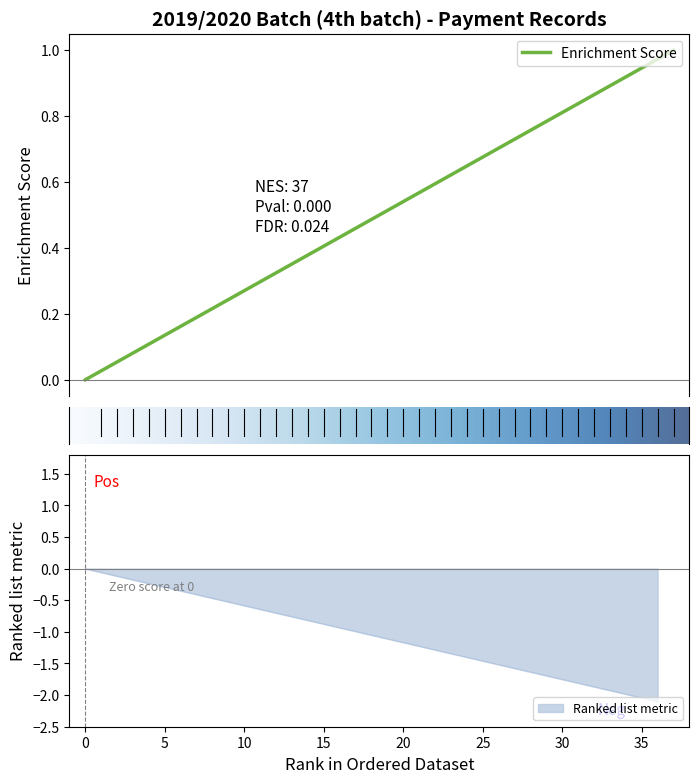

At which label is the value closest to -1?

18